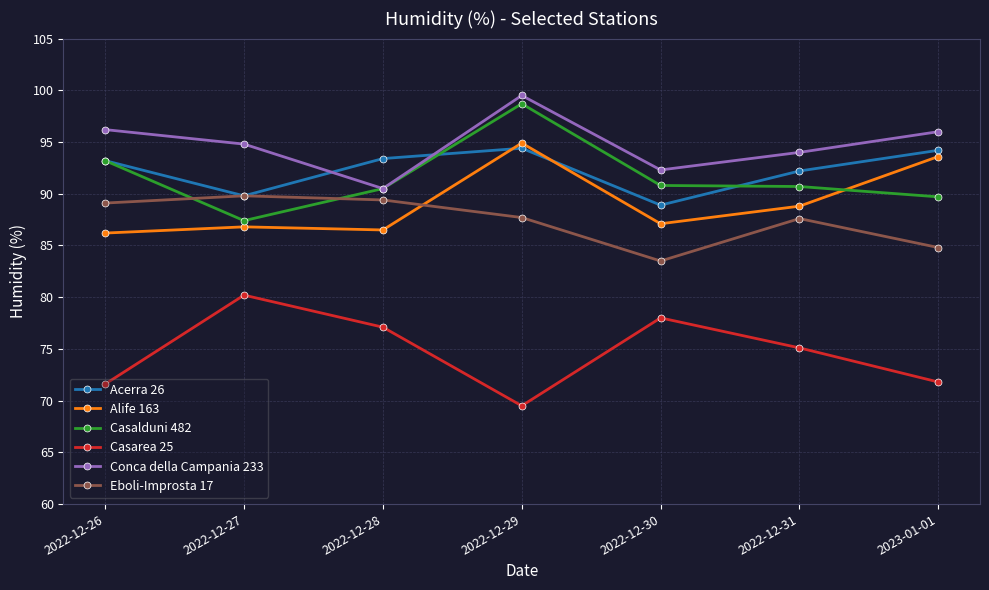

What is the difference between the highest and lowest values at 2022-12-29?

30.0